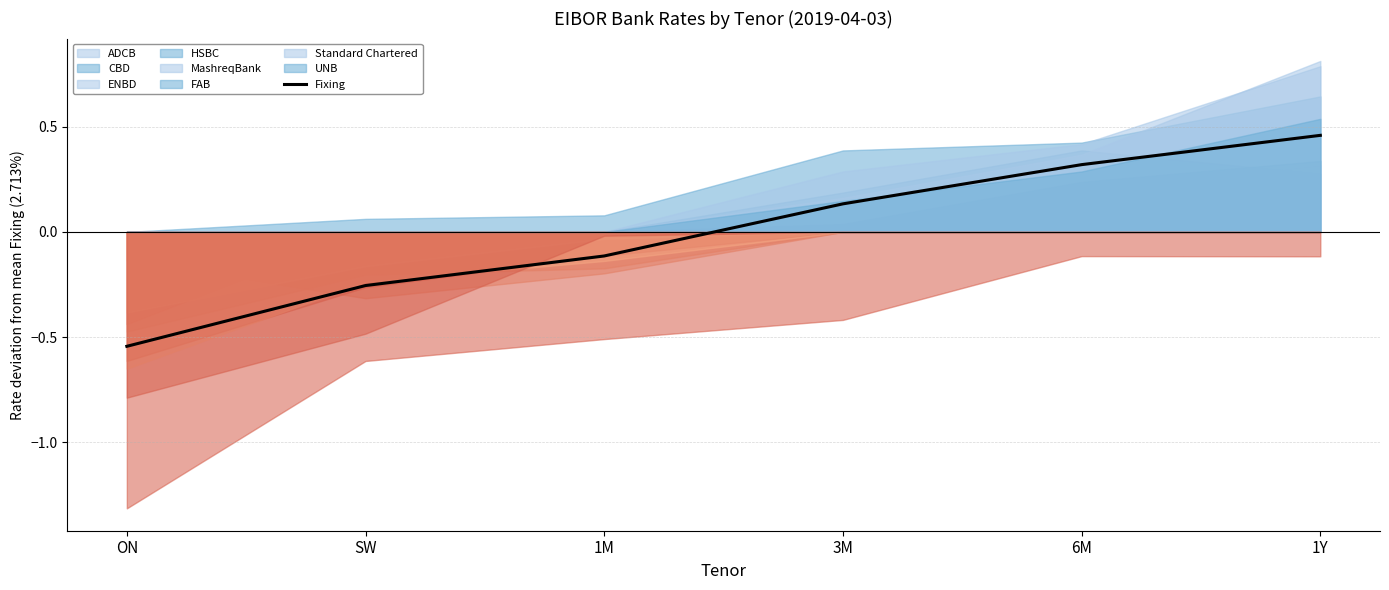

What is the difference between the maximum and minimum values?

1.0